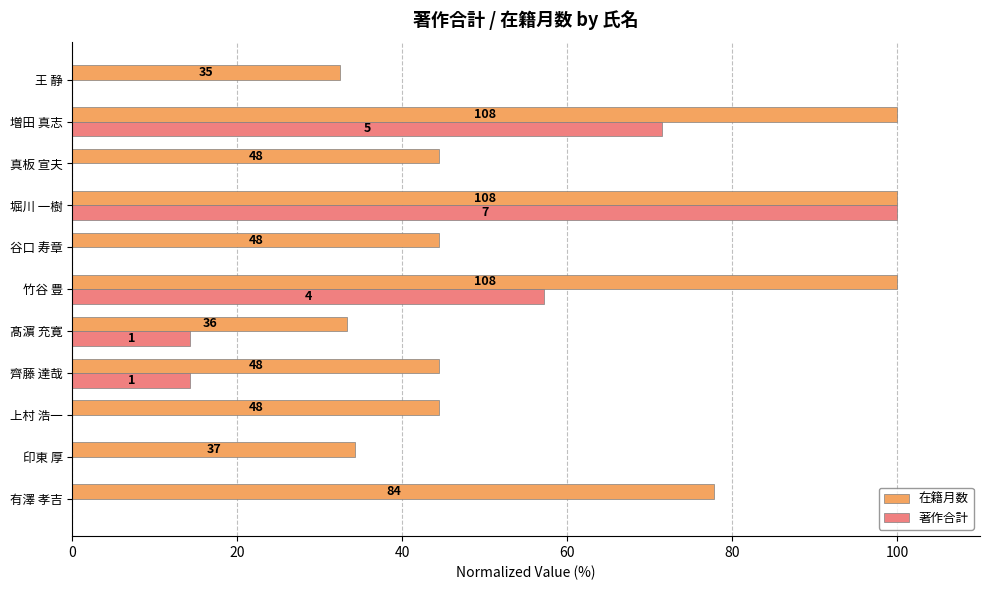

What are all the series names shown in the legend?

在籍月数, 著作合計